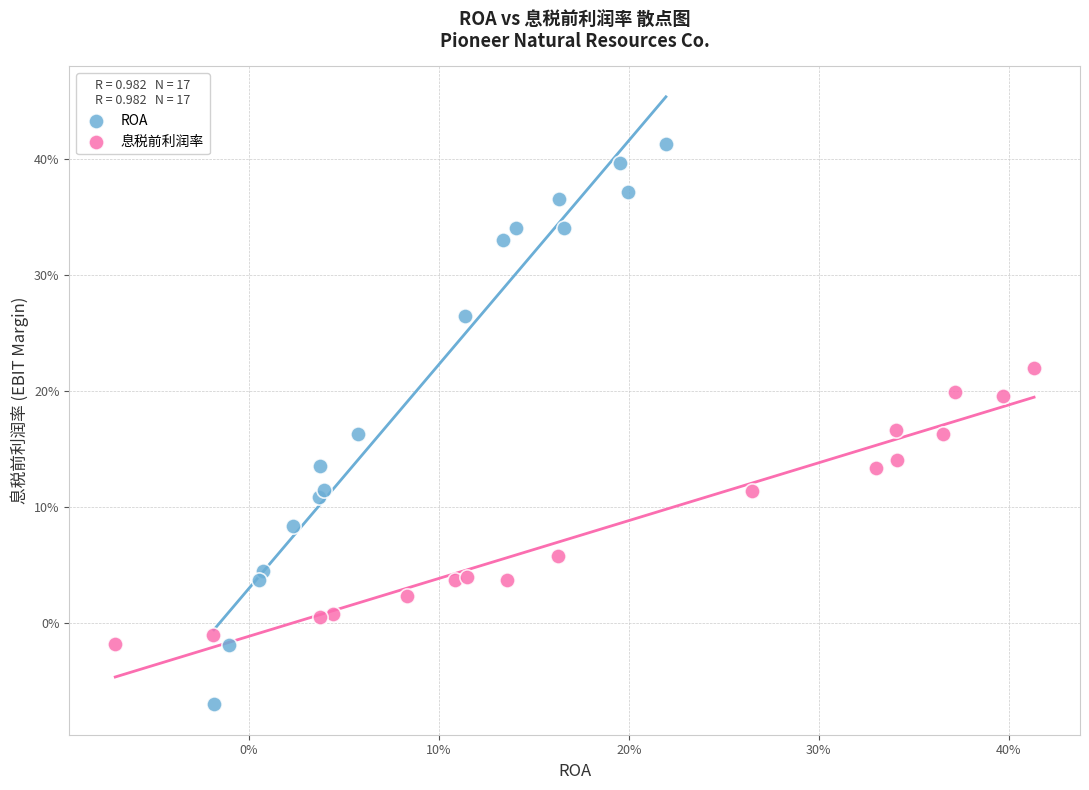

What are all the series names shown in the legend?

ROA, 息税前利润率